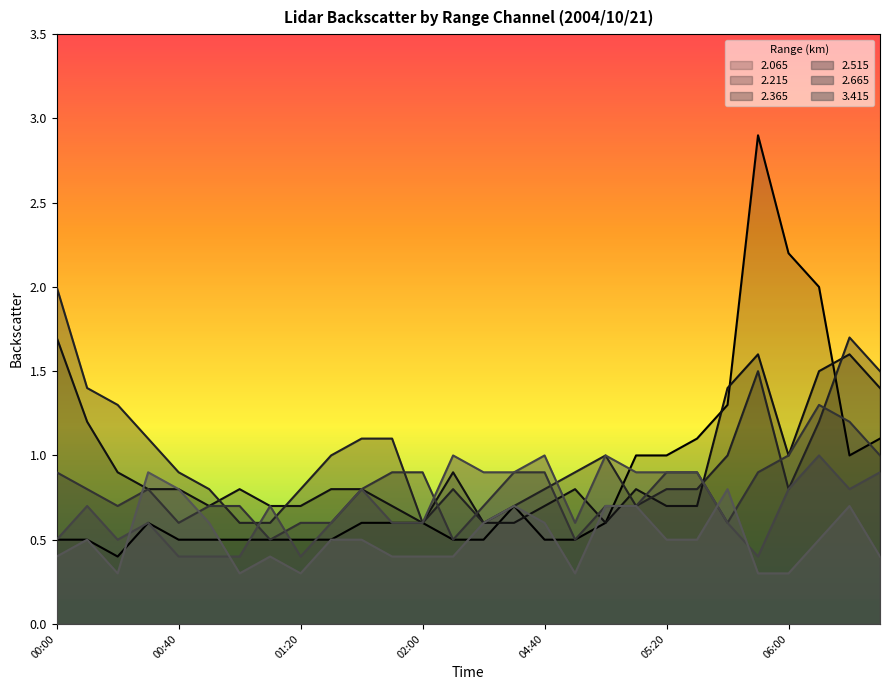

The   2.665 series shows 0.3 at 02:20. True or false?

False